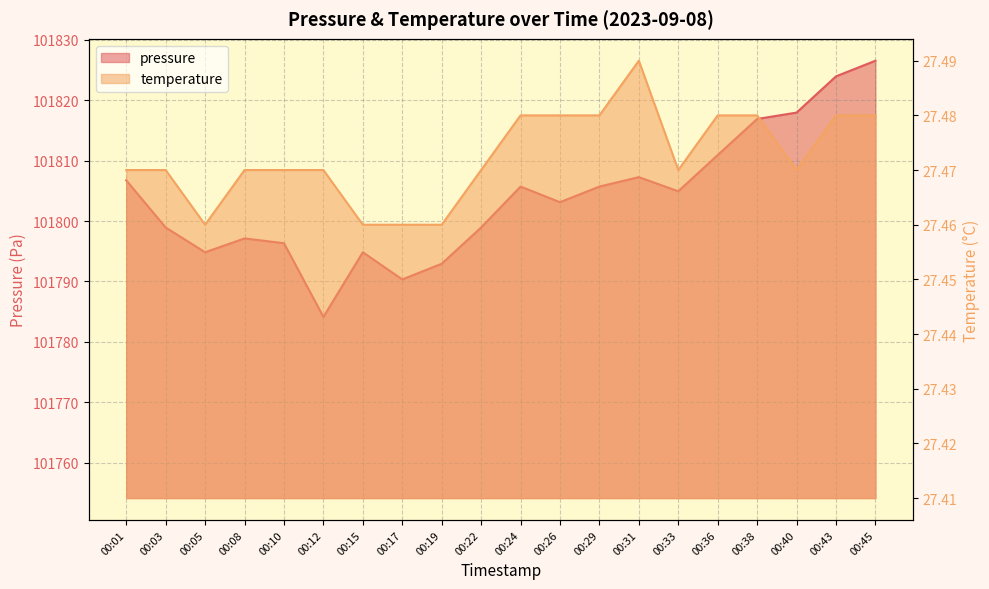

What is the difference between the highest and lowest values at 00:08?

101769.7